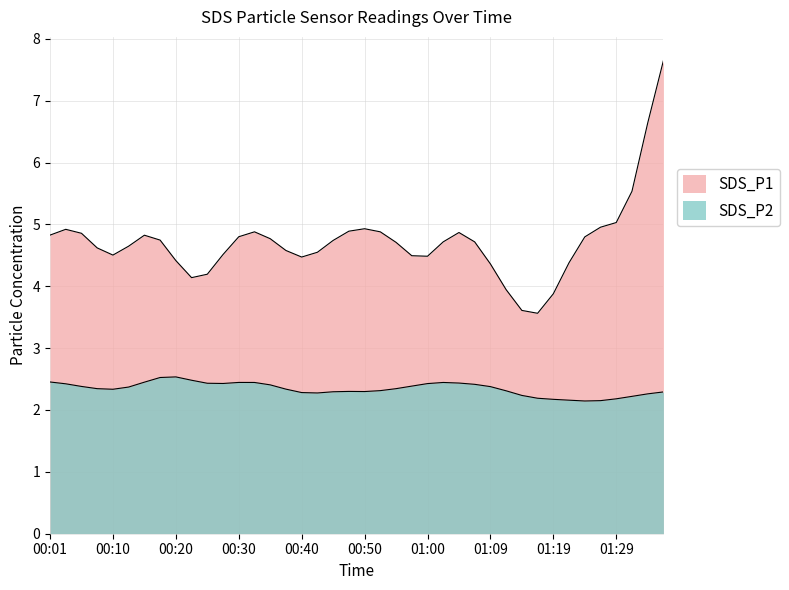

What are all the series names shown in the legend?

SDS_P1, SDS_P2